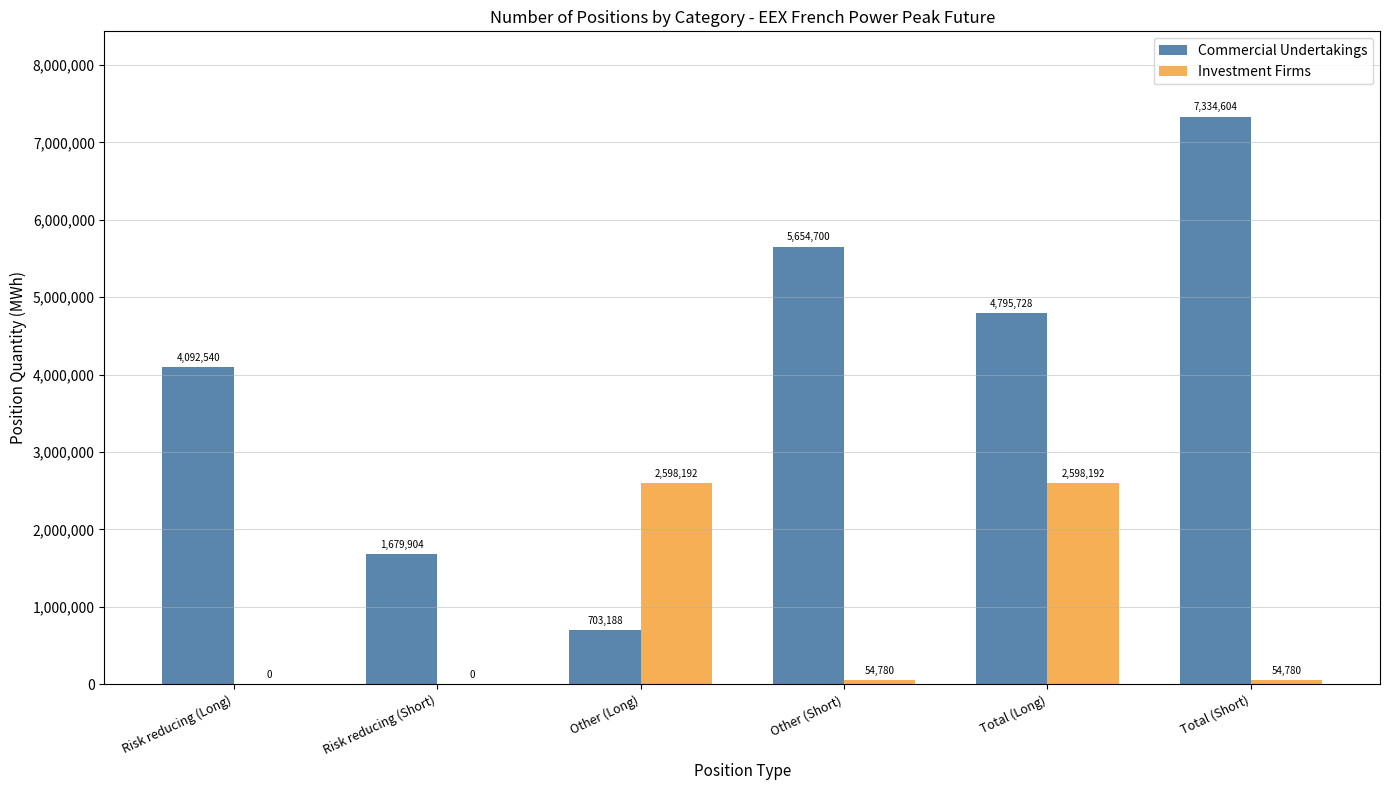

Reading left to right, extract all data points from this chart.

Commercial Undertakings: Risk reducing (Long)=4092540	Risk reducing (Short)=1679904	Other (Long)=703188	Other (Short)=5654700	Total (Long)=4795728	Total (Short)=7334604
Investment Firms: Risk reducing (Long)=0	Risk reducing (Short)=0	Other (Long)=2598192	Other (Short)=54780	Total (Long)=2598192	Total (Short)=54780